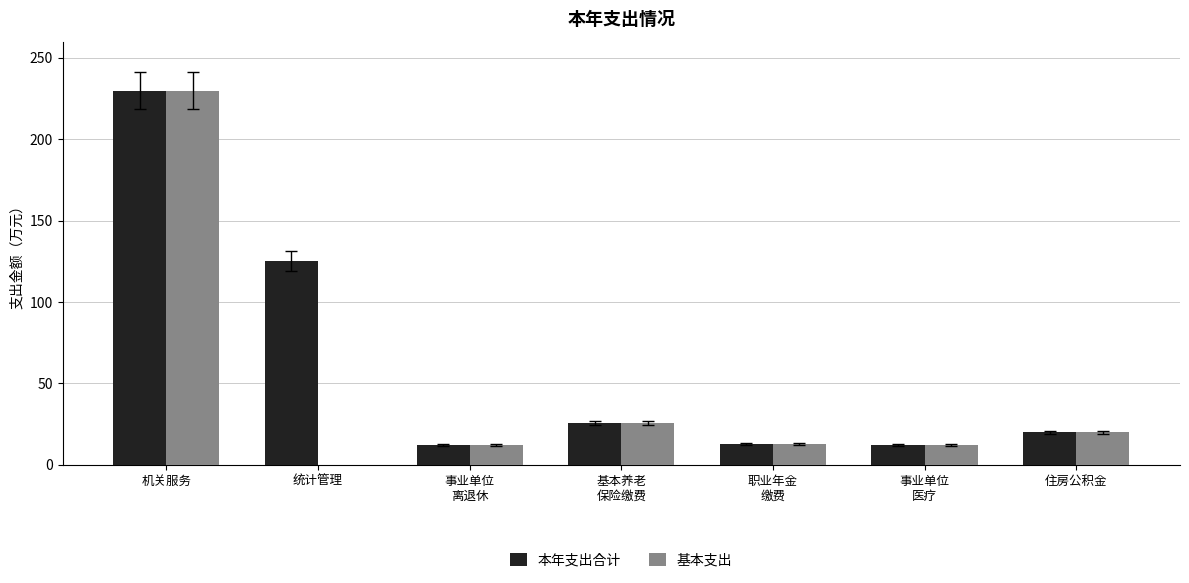

At which category is the sum across all series the highest?

机关服务